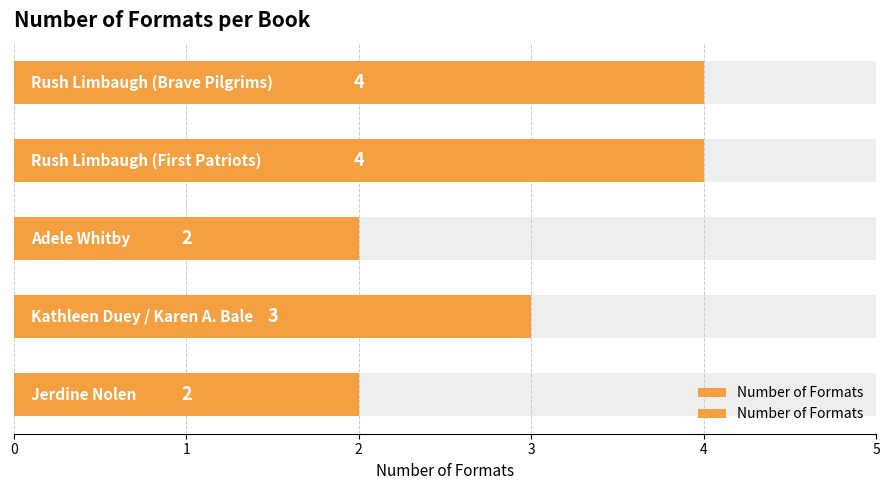

What is the minimum value shown in the chart?

2